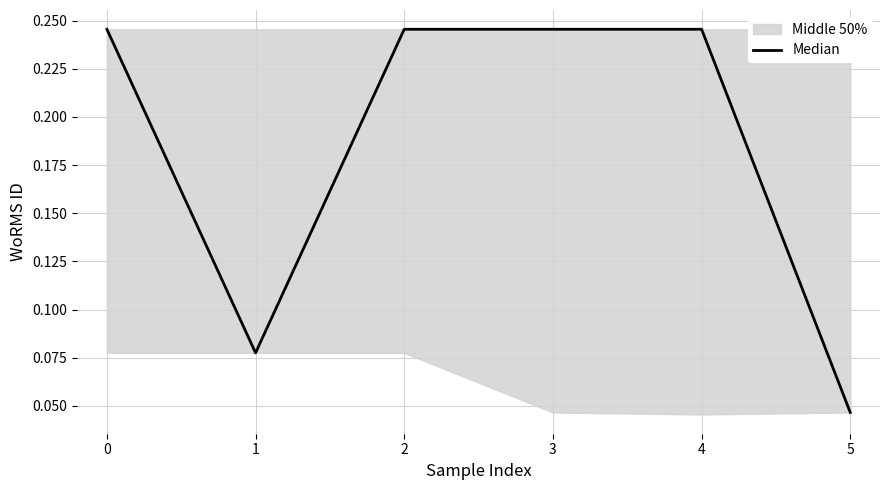

Reading left to right, what are all the values shown in this chart?

0.2	0.1	0.2	0.2	0.2	0.0